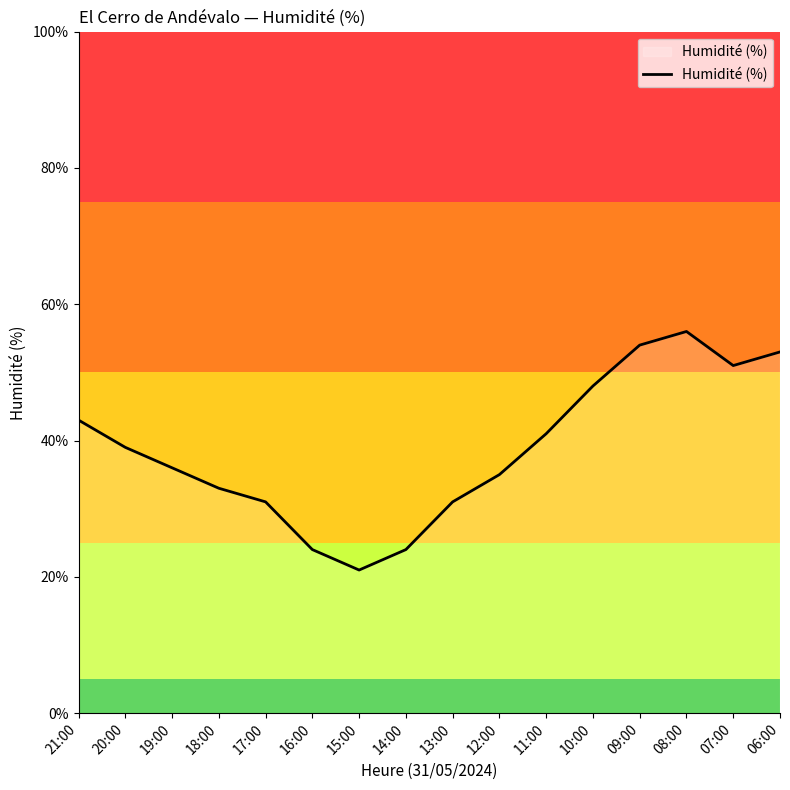

Does the chart have visible grid lines?

No